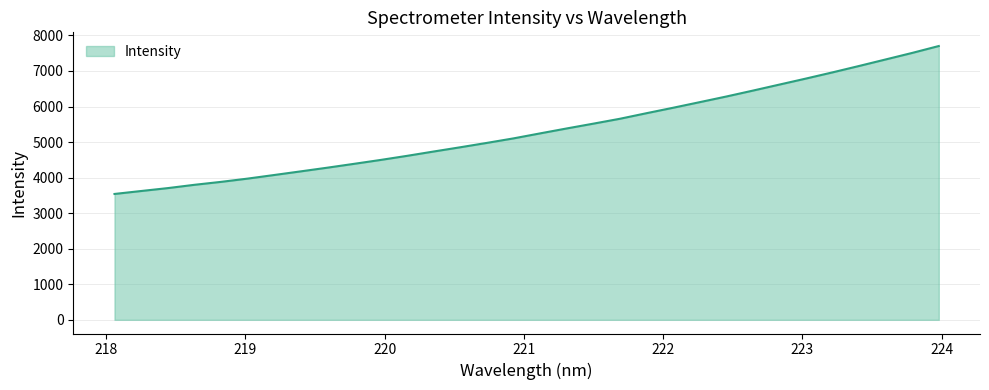

What is the smallest value displayed?

3540.5